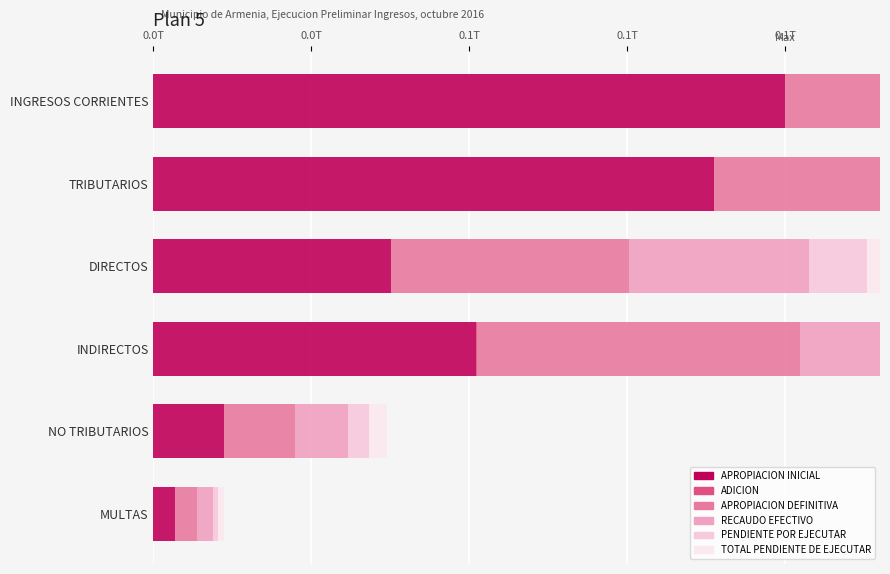

What is the difference between the highest and lowest values at DIRECTOS?

0.4